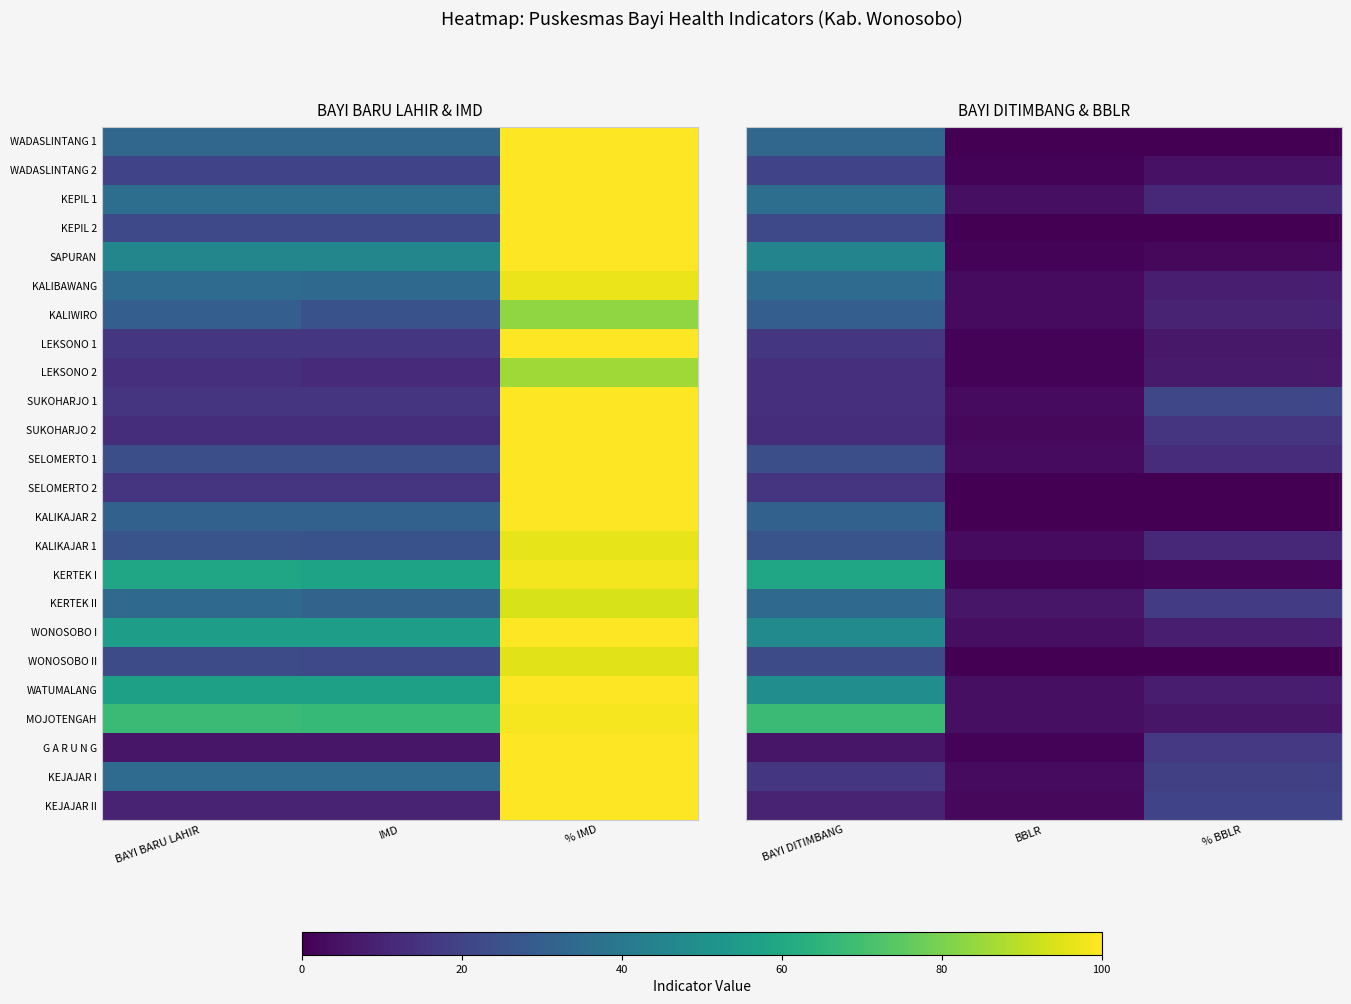

What is the difference between the maximum and minimum values in the WADASLINTANG 1 series?

33.0